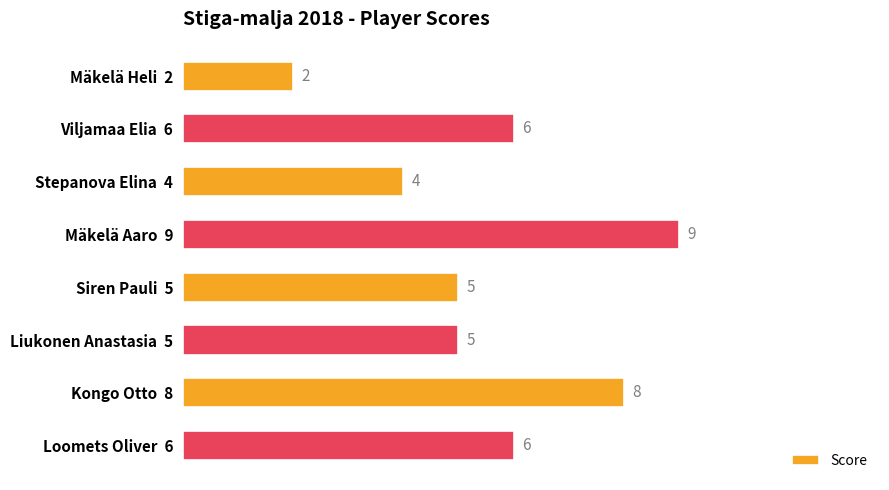

Between Stepanova Elina  4 and Loomets Oliver  6, which is larger?

Loomets Oliver  6